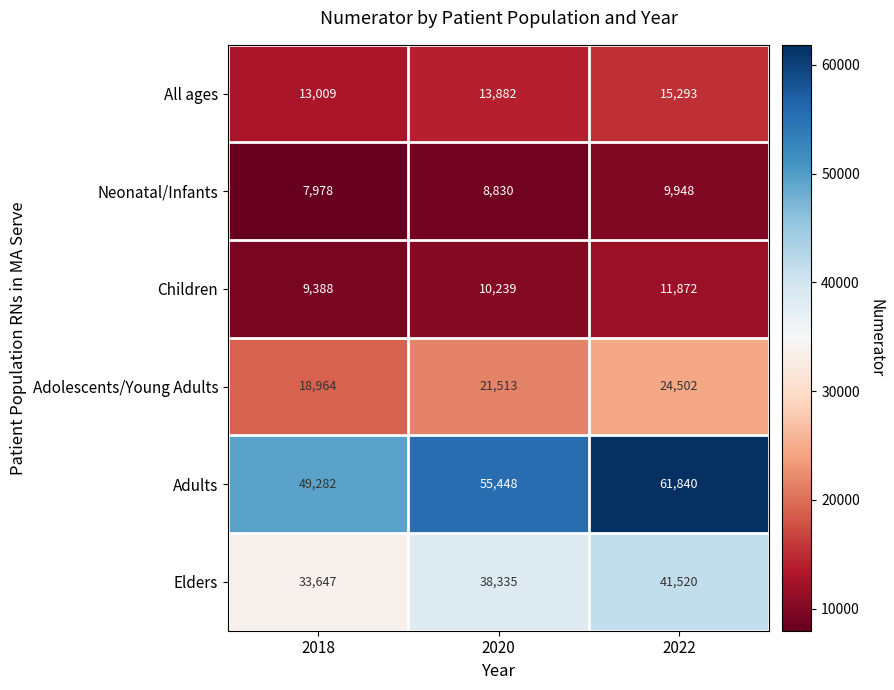

What is the sum of all Children values?

31499